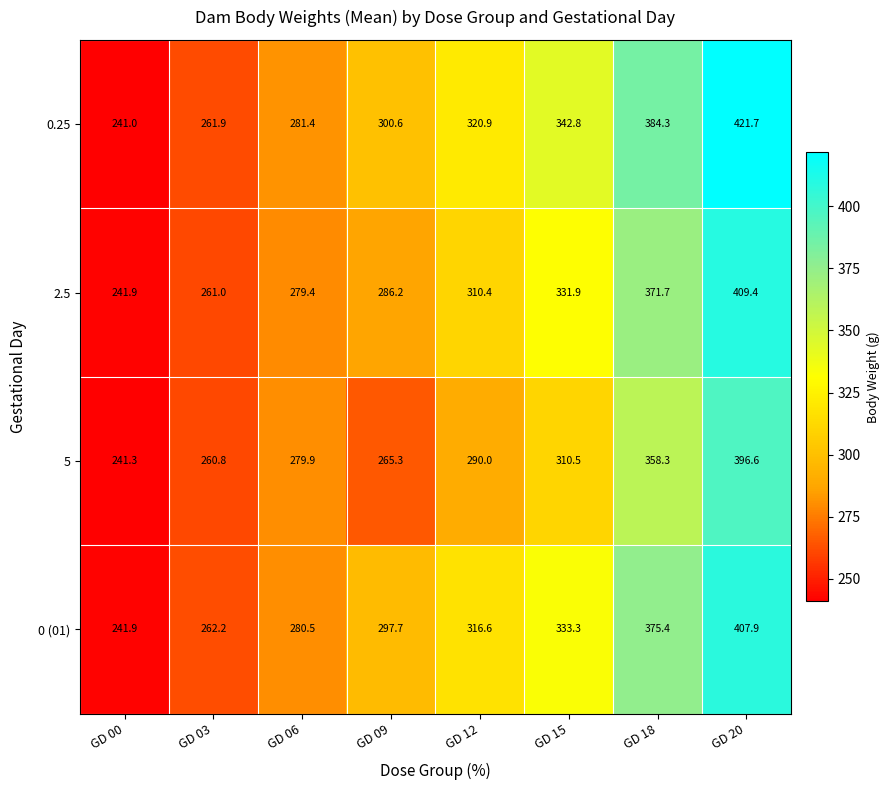

How many data points in 0.25 are above 320?

4